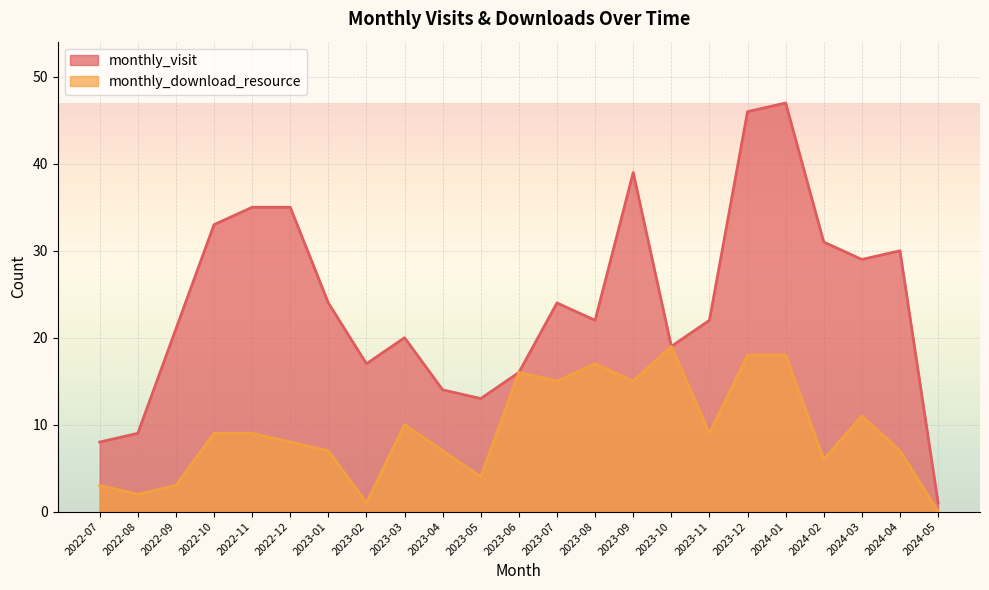

At which label is monthly_download_resource closest to 9?

2022-10